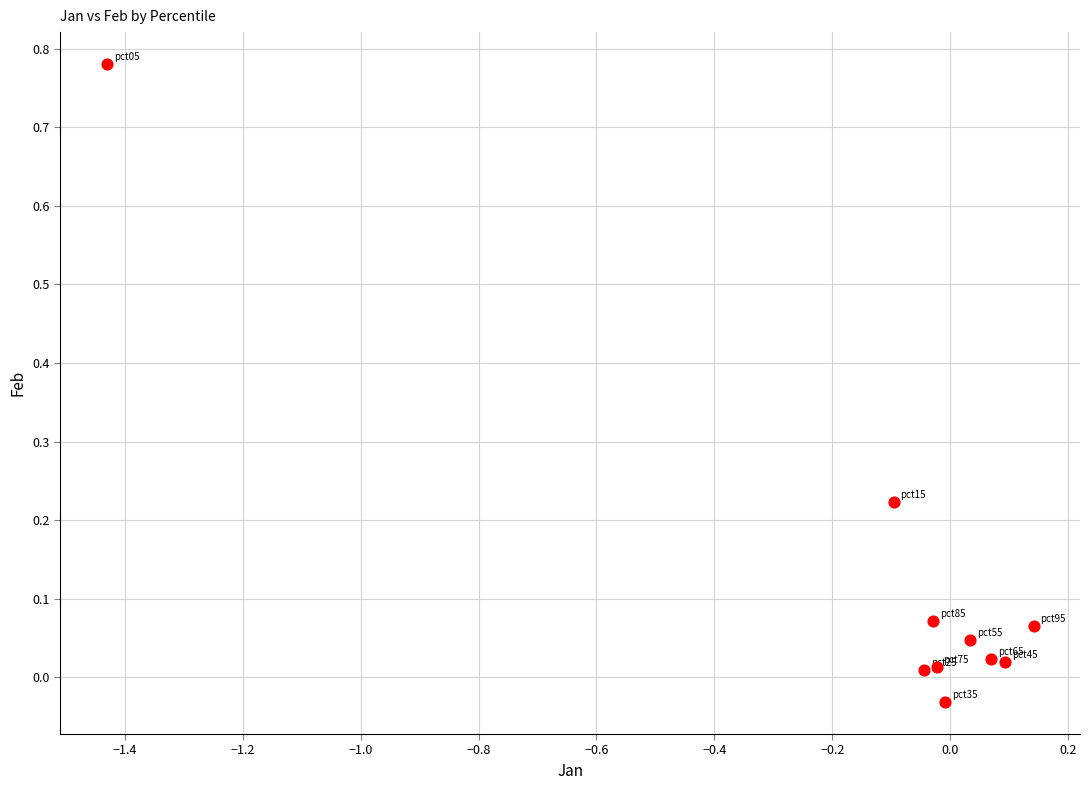

What is the range of X values (max minus min)?

1.6